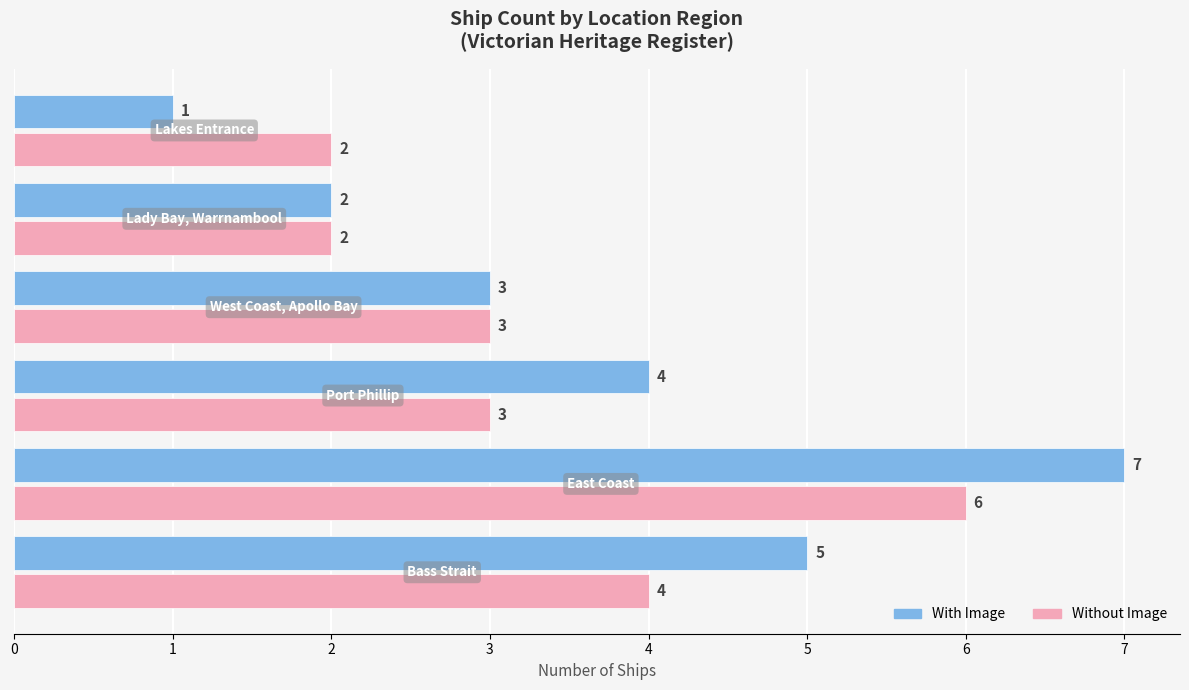

How many distinct data groups are displayed?

2